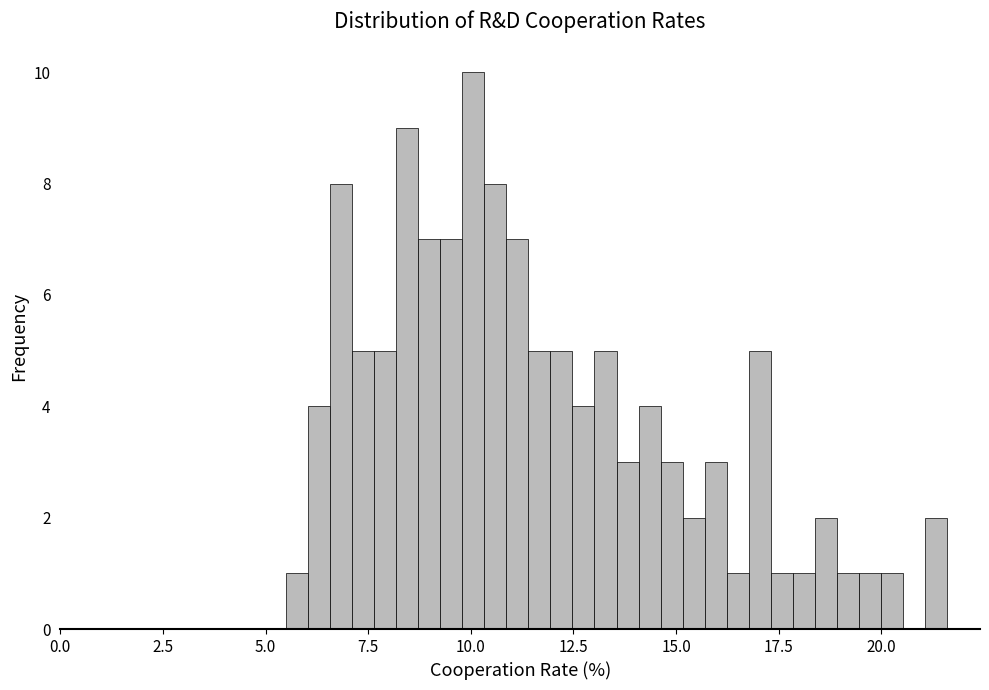

Around what value on the x-axis is the tallest bar? Give the approximate position of its centre, as read against the axis.

10.0